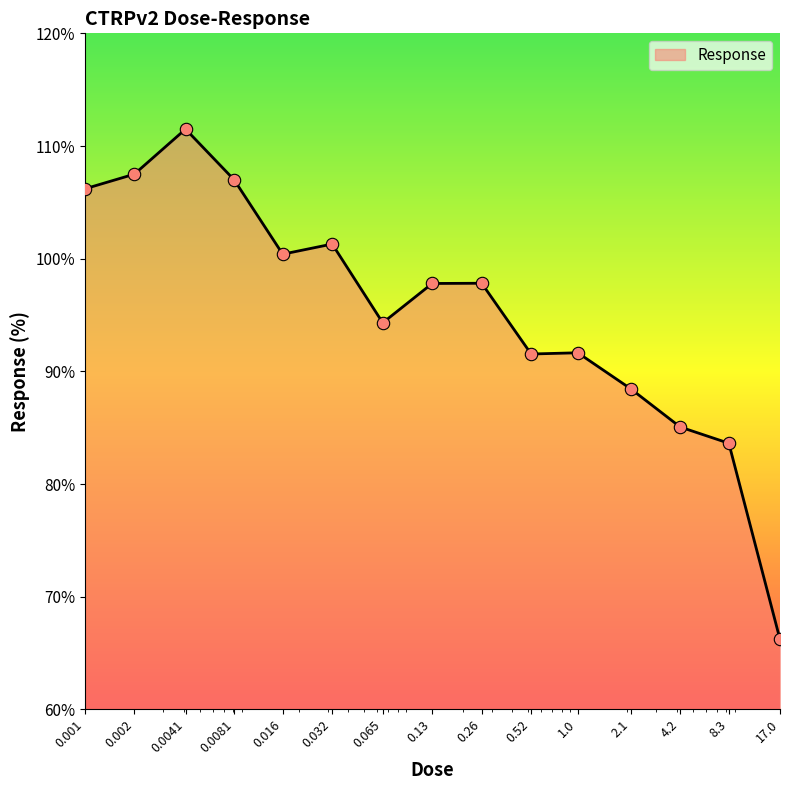

What is the greatest value displayed?

111.5